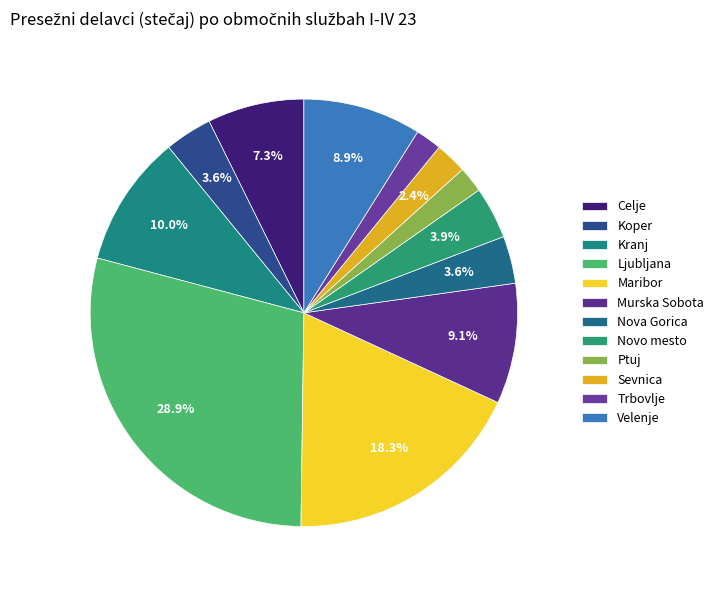

Does any single category account for the majority?

No